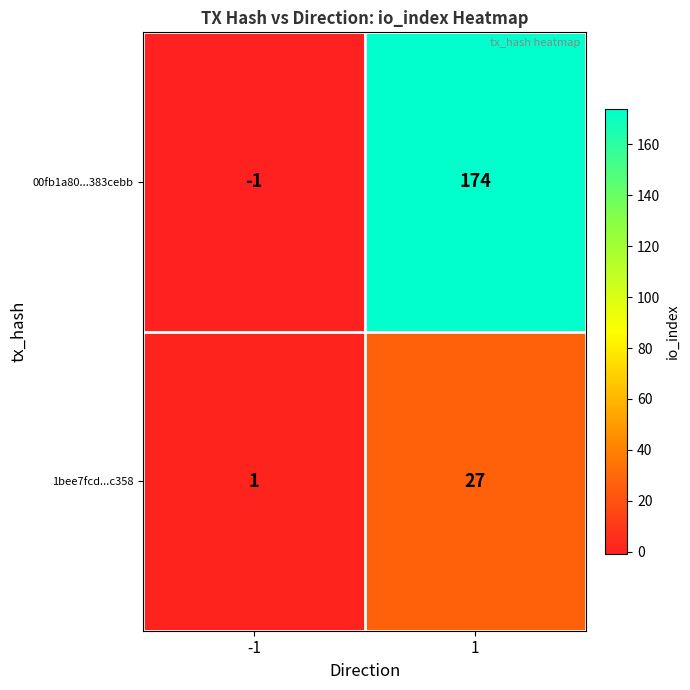

At which category is the sum across all series the highest?

1